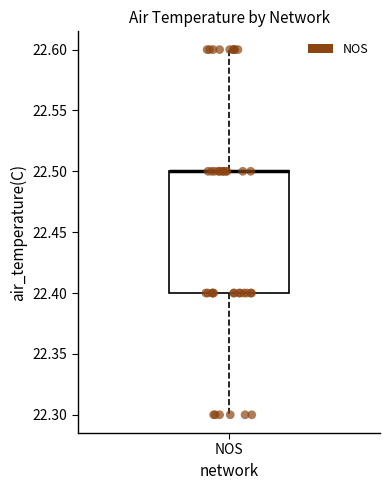

Read this box plot against the y-axis: the position of the median line, the range covered by the box, and the ends of both whiskers. The values are not printed on the chart, so give them approximately, as read against the axis.

median 22.5 (drawn on the box's upper edge), box 22.4 to 22.5, whiskers 22.3 to 22.6